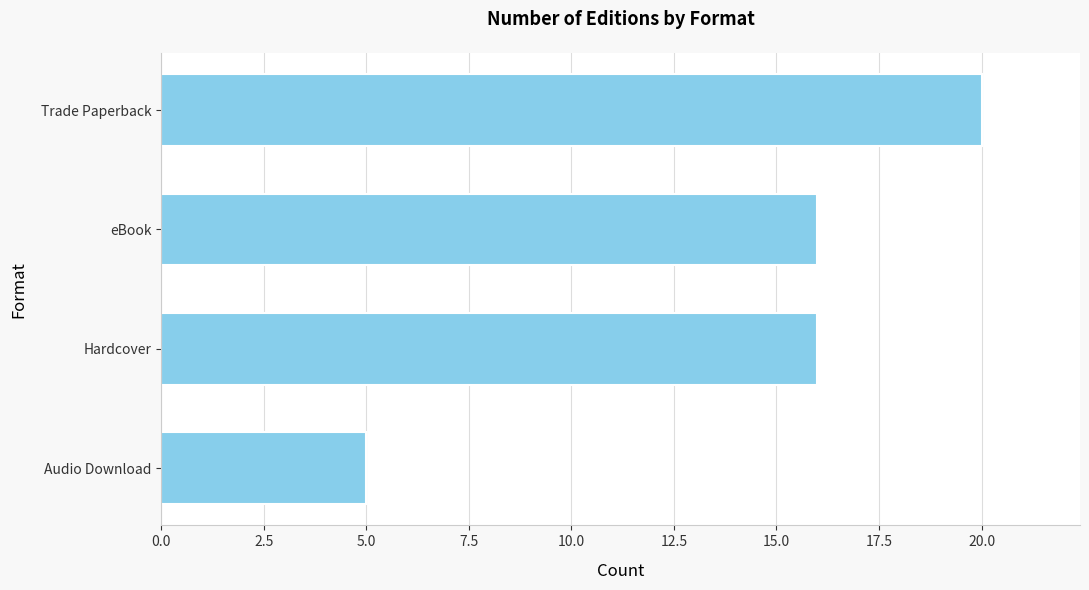

Is it true that the value at Trade Paperback is 6?

False